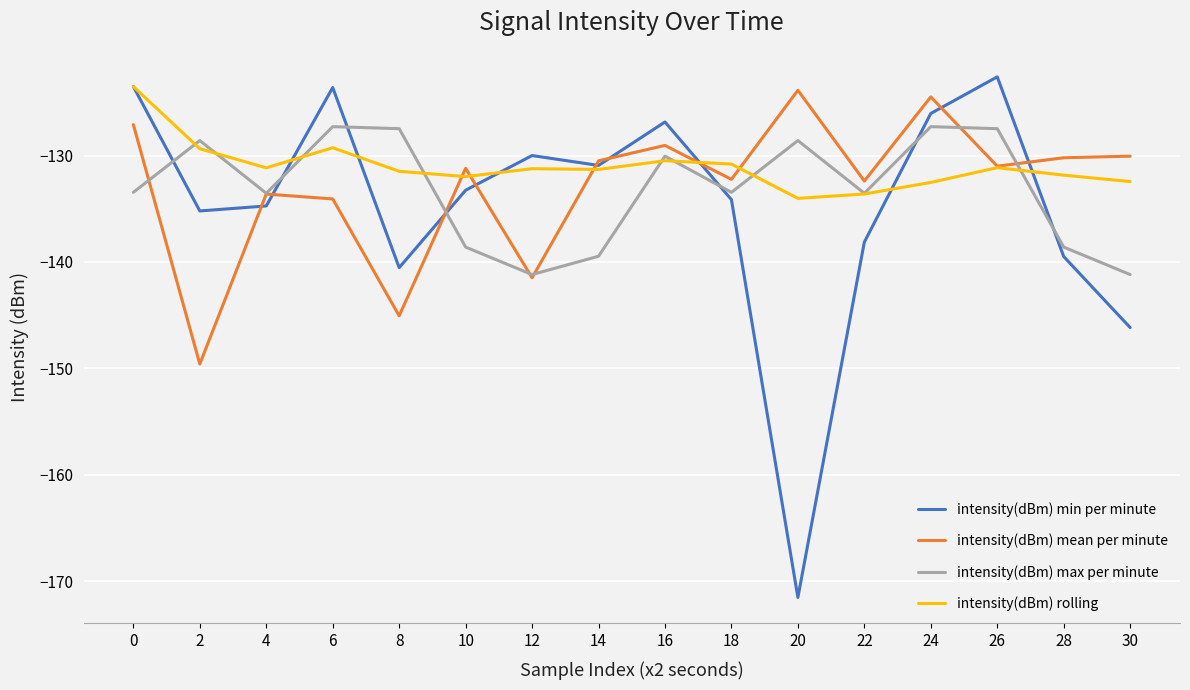

Which series changed the most between 12 and 30?

intensity(dBm) min per minute